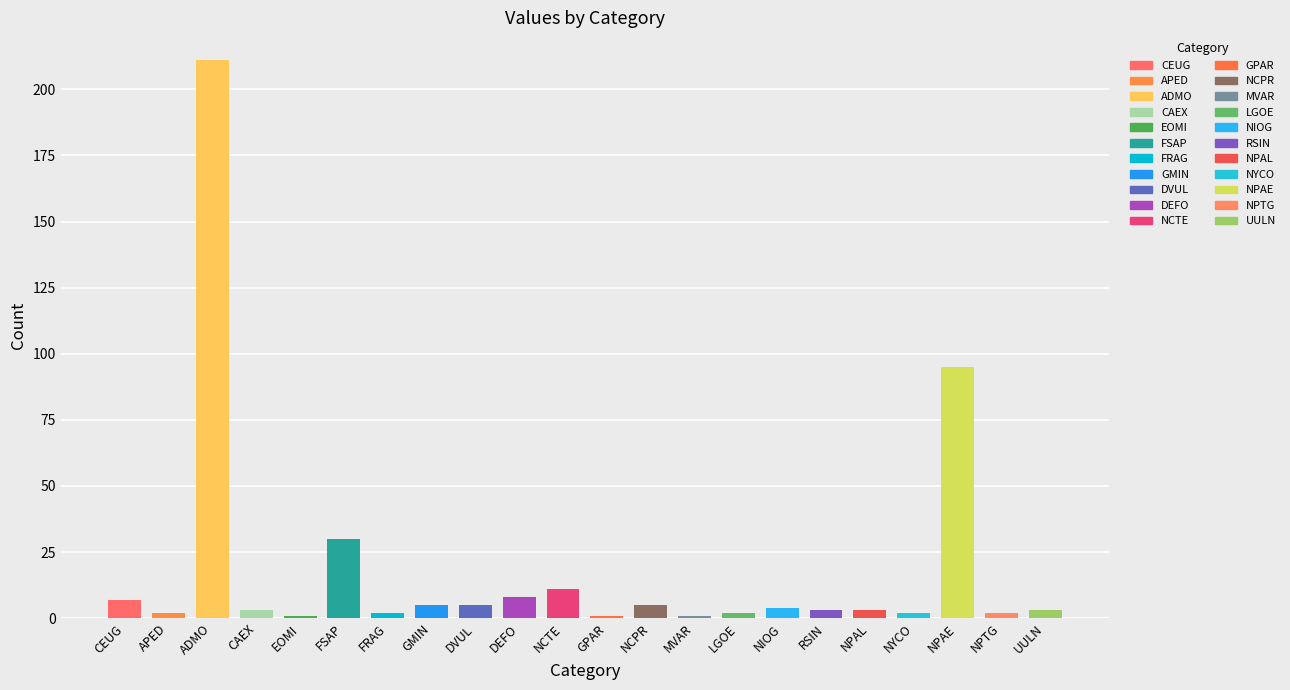

What is the label of the 20th bar from the left?

NPAE